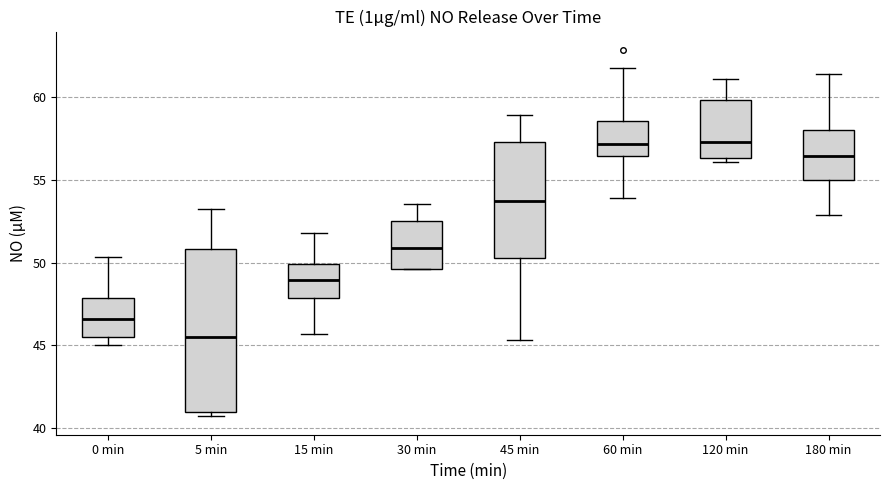

Which box's median line is the lowest?

5 min